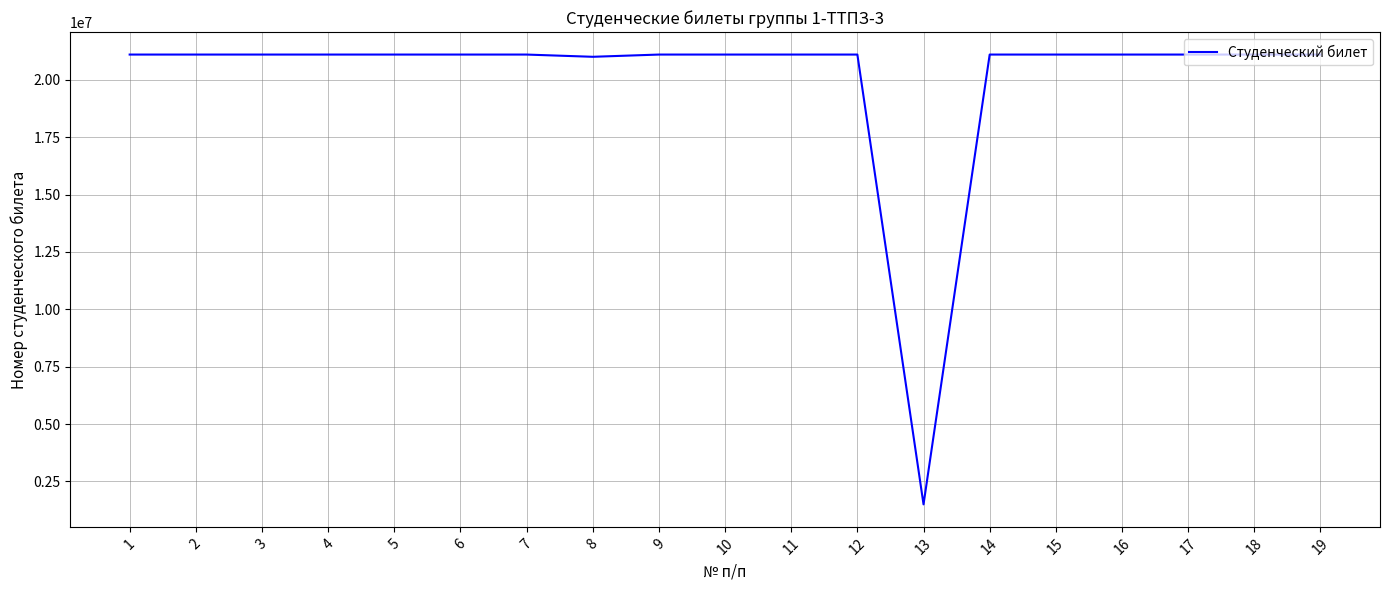

What is the average value?

20063586